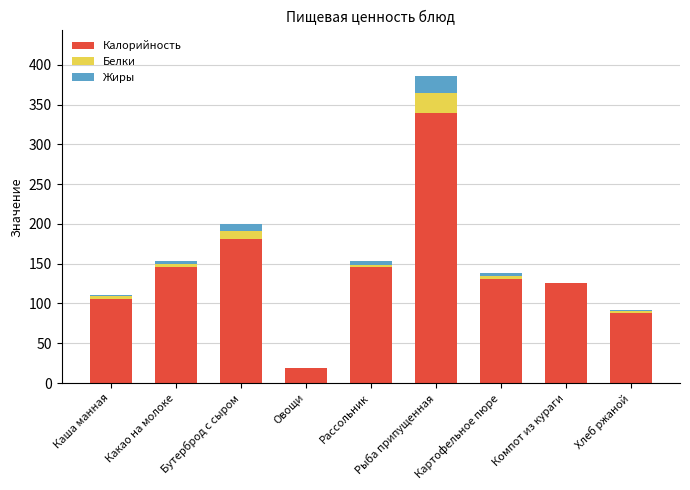

How many data points does each series have?

9